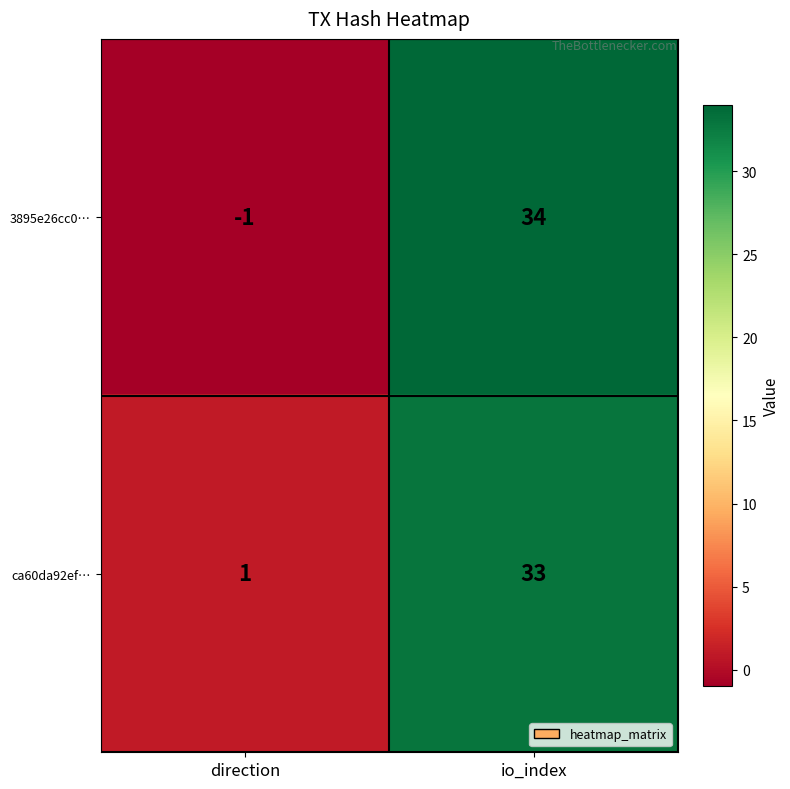

How many data points does each series have?

2